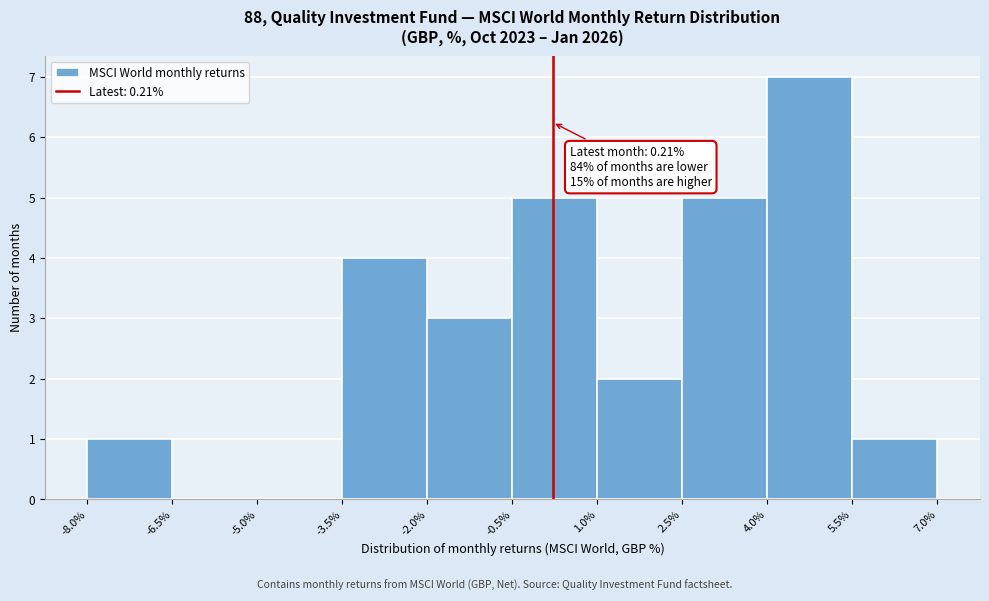

Which range on the x-axis has the tallest bar?

4.0% to 5.5%